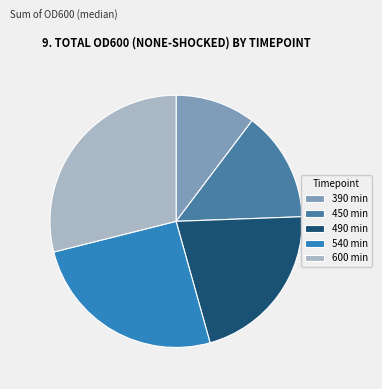

Is it true that 390 min is 10% of the pie?

True